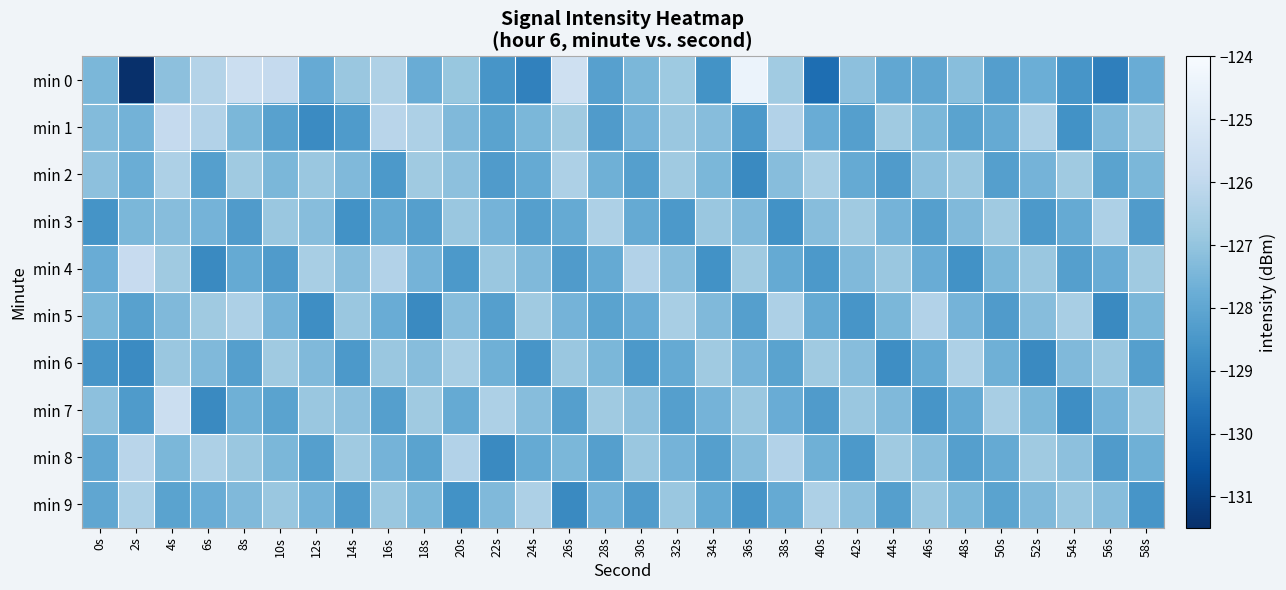

Count the number of data series in this chart.

10